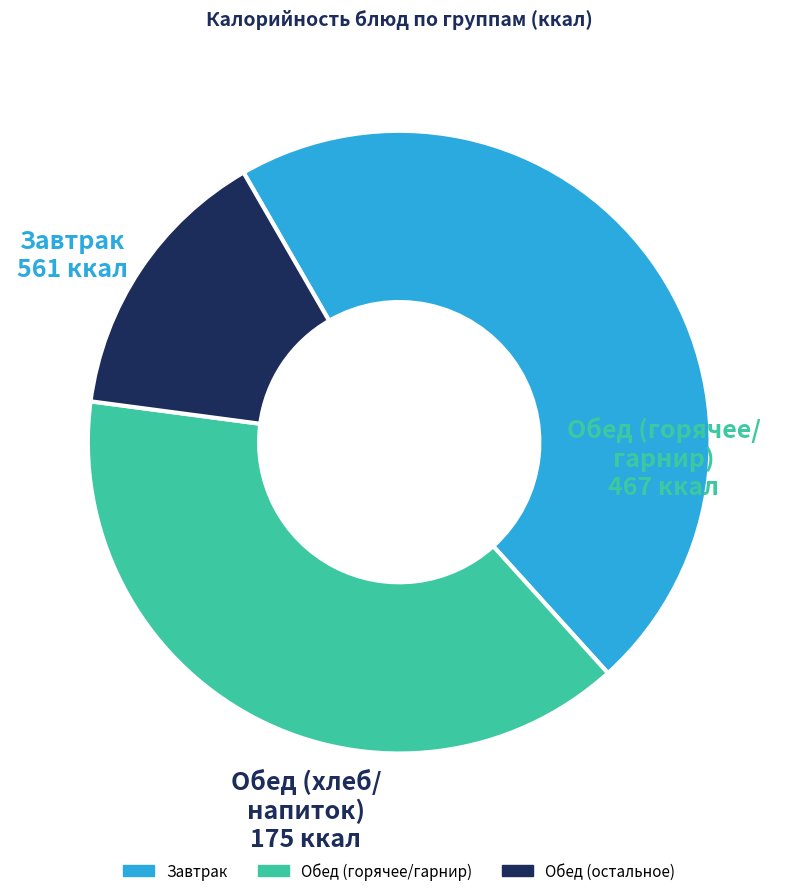

True or false: Завтрак accounts for 33% of the total.

False